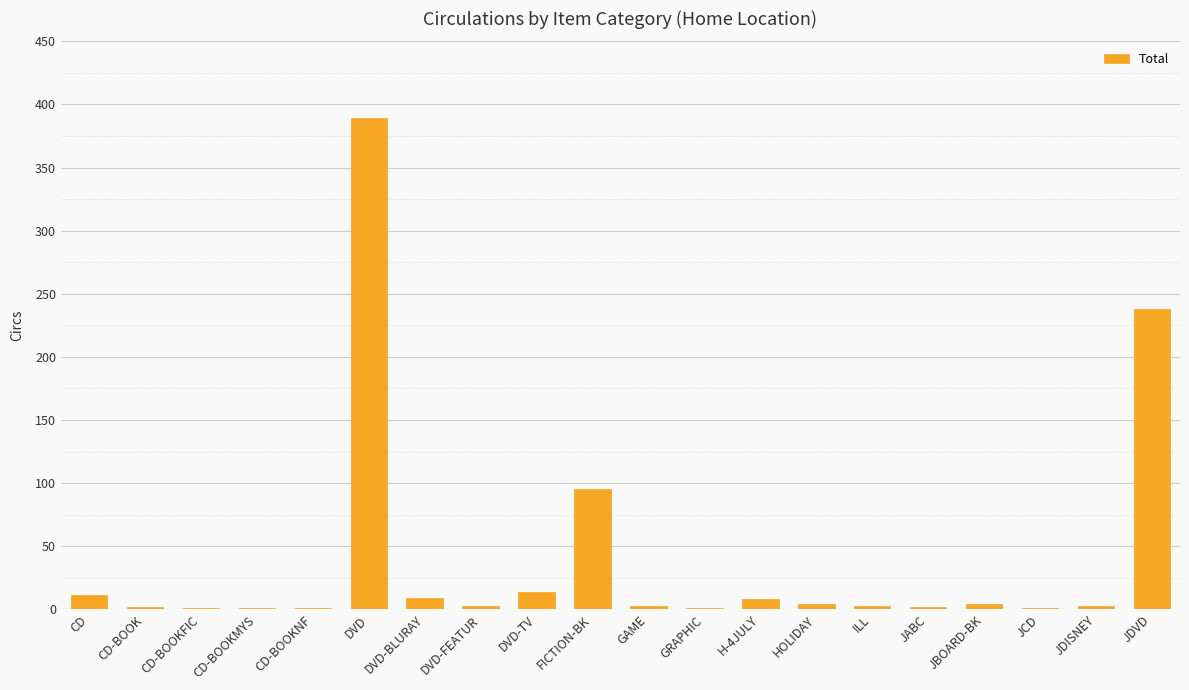

What is the change in value from H-4JULY to JBOARD-BK?

-4